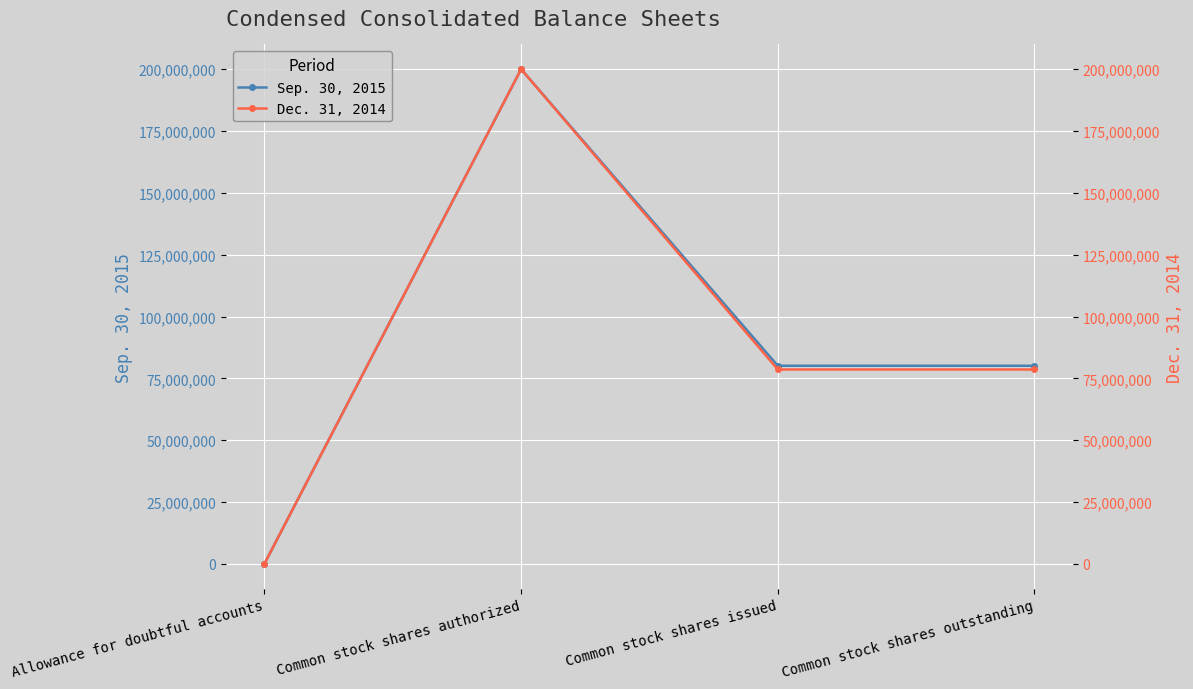

Rank the series at Allowance for doubtful accounts from highest to lowest value.

Dec. 31, 2014, Sep. 30, 2015